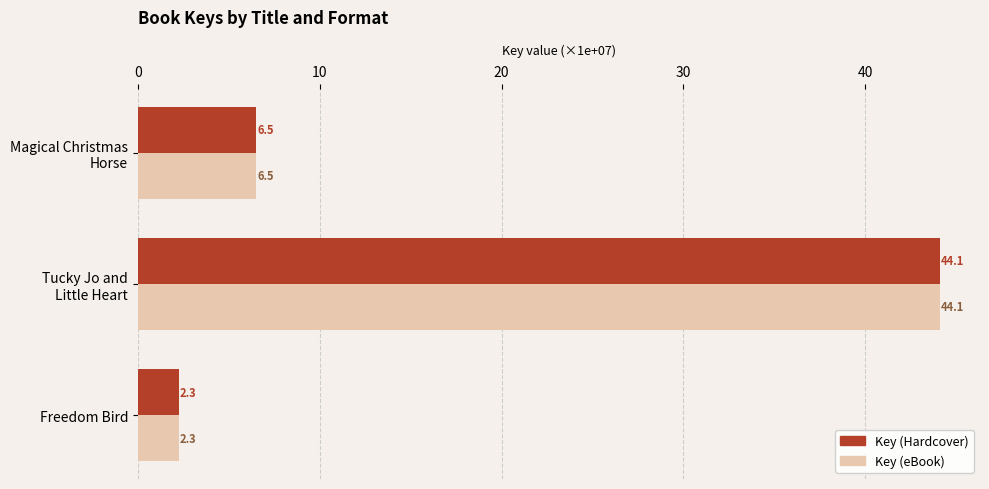

What is the smallest value displayed?

2.3